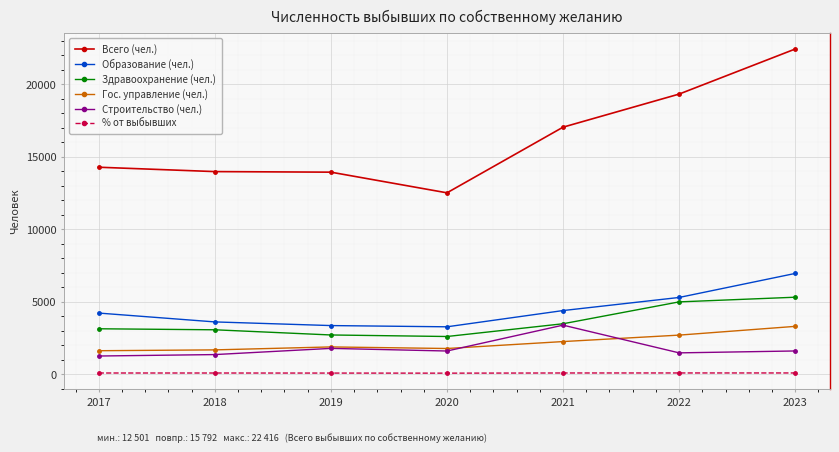

What is the highest value of the Строительство (чел.) series?

3378.0